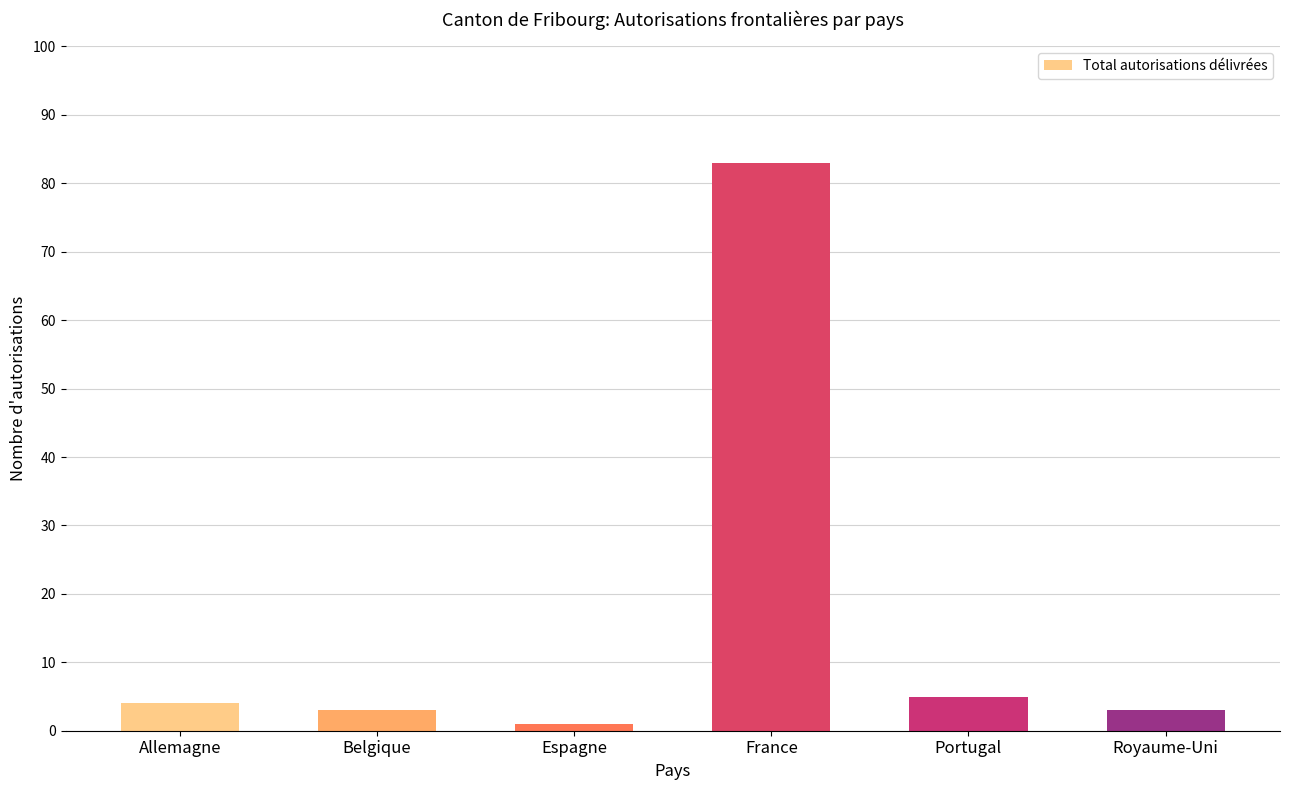

The chart shows a value of 3 at Belgique. True or false?

True